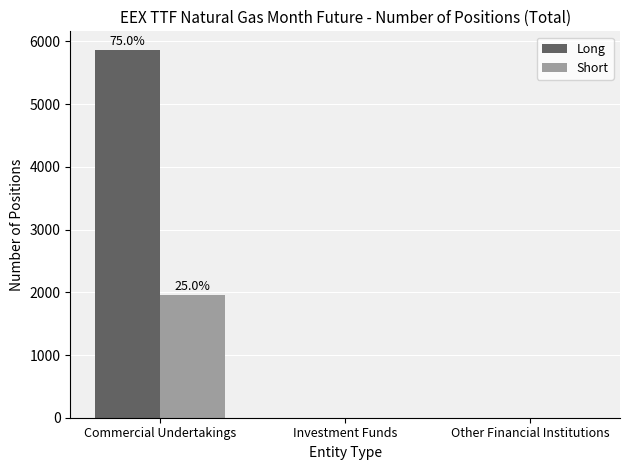

Is it true that Short equals -702 at Investment Funds?

False